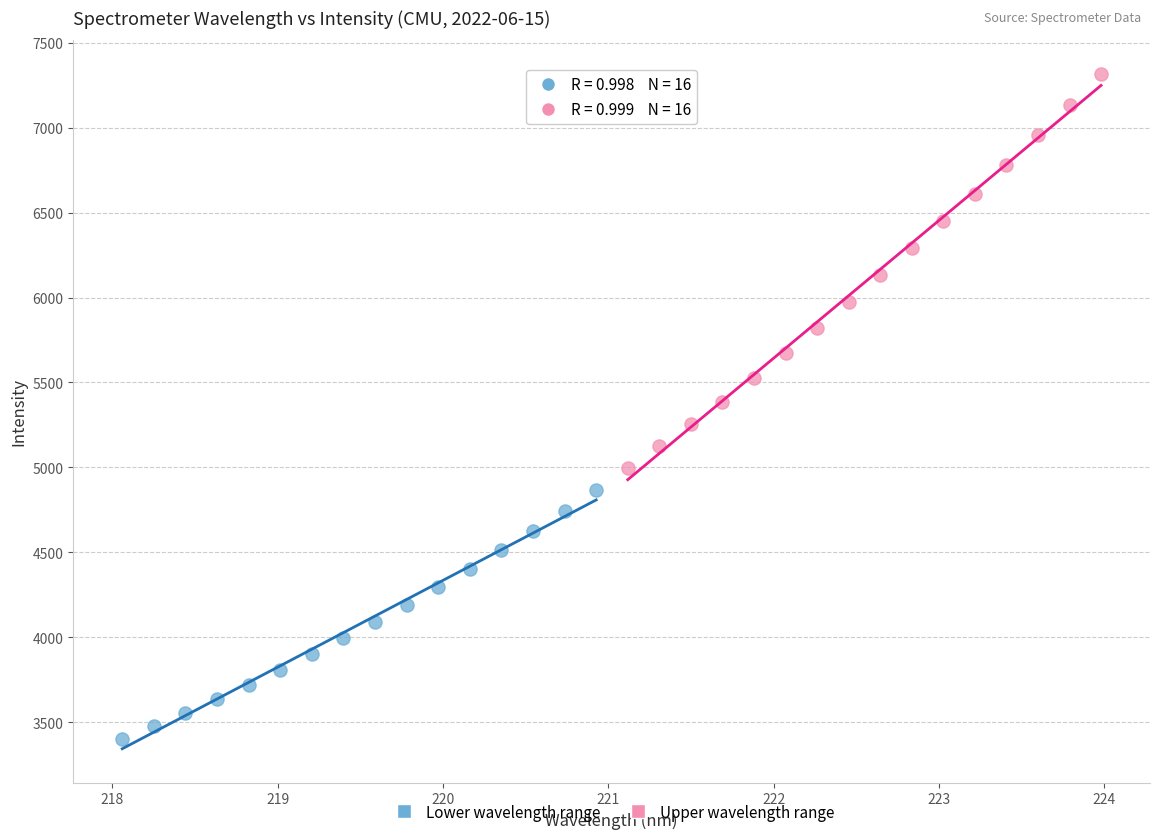

Which series reaches the minimum Y coordinate?

Lower wavelength range